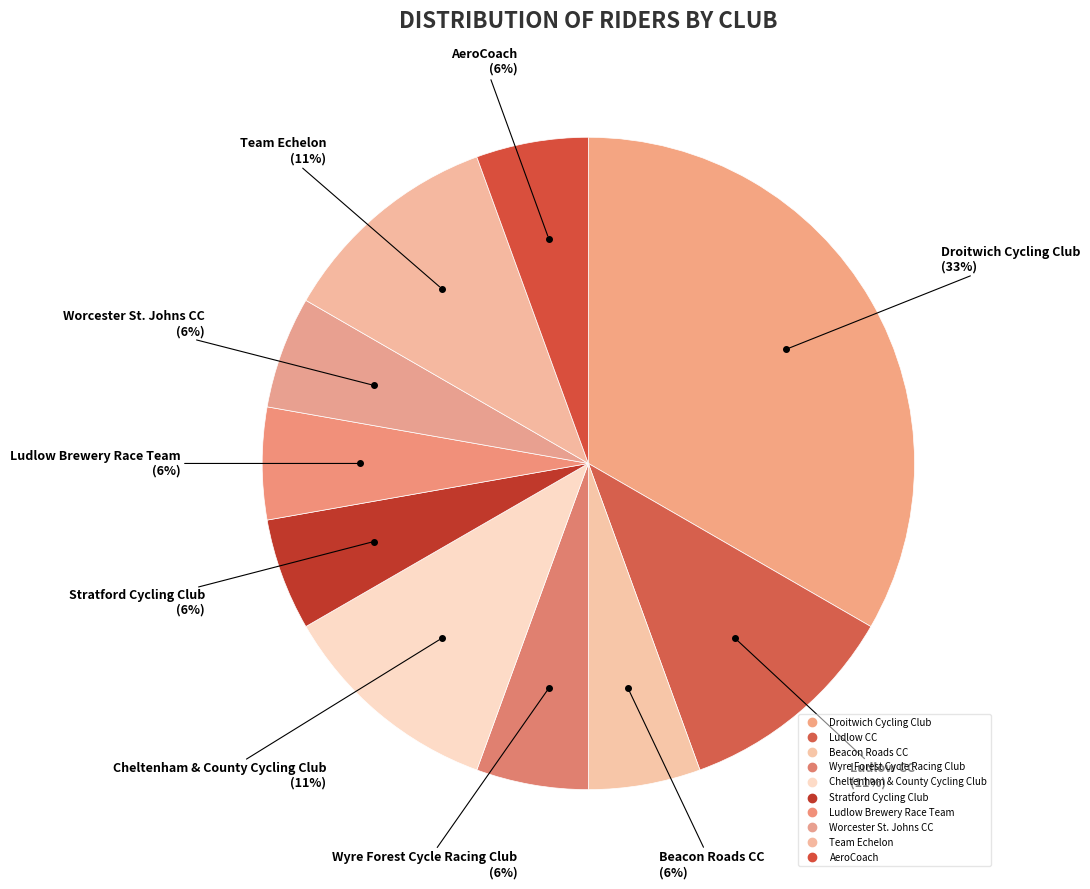

Count the number of slices in the pie.

10